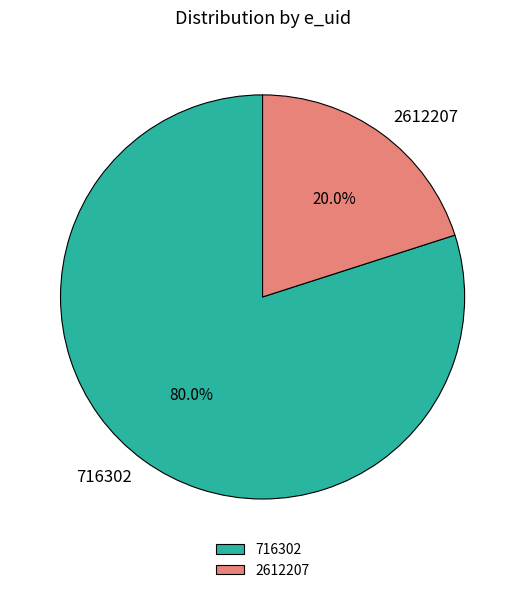

The 2612207 slice represents 30% of the pie. True or false?

False